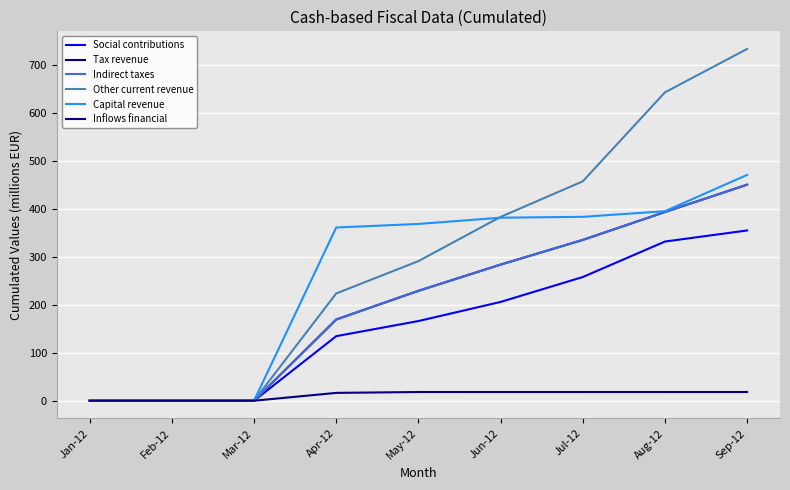

Reading right to left, what are all the values shown in this chart?

Social contributions: Sep-12=355.0	Aug-12=331.9	Jul-12=257.9	Jun-12=205.9	May-12=166.1	Apr-12=134.6	Mar-12=0.0	Feb-12=0.0	Jan-12=0.0
Tax revenue: Sep-12=450.4	Aug-12=393.4	Jul-12=335.2	Jun-12=283.8	May-12=229.1	Apr-12=169.3	Mar-12=0.0	Feb-12=0.0	Jan-12=0.0
Indirect taxes: Sep-12=450.4	Aug-12=393.4	Jul-12=335.2	Jun-12=283.8	May-12=229.1	Apr-12=169.3	Mar-12=0.0	Feb-12=0.0	Jan-12=0.0
Other current revenue: Sep-12=733.5	Aug-12=642.9	Jul-12=457.4	Jun-12=383.2	May-12=291.0	Apr-12=223.6	Mar-12=0.0	Feb-12=0.0	Jan-12=0.0
Capital revenue: Sep-12=470.8	Aug-12=395.1	Jul-12=383.4	Jun-12=381.6	May-12=368.6	Apr-12=361.2	Mar-12=0.0	Feb-12=0.0	Jan-12=0.0
Inflows financial: Sep-12=18.2	Aug-12=18.2	Jul-12=18.2	Jun-12=18.2	May-12=18.1	Apr-12=16.3	Mar-12=0.0	Feb-12=0.0	Jan-12=0.0